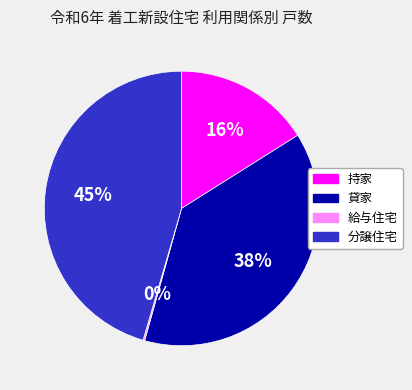

To the nearest percent, what percentage of the pie is 持家?

16%